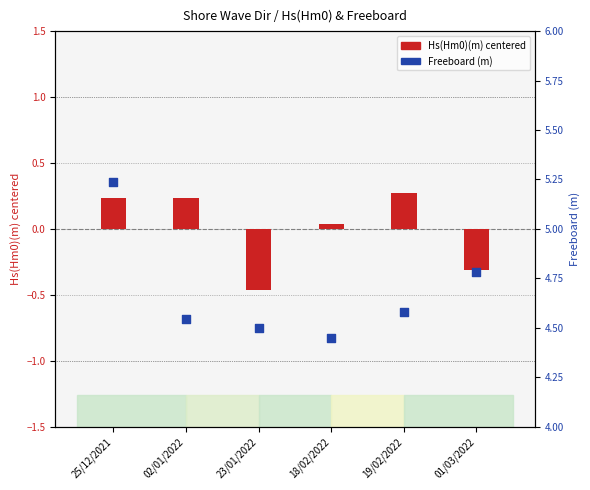

Is the value of Freeboard at 01/03/2022 greater than the value of Hs(Hm0)(m) (centered) at 23/01/2022?

Yes